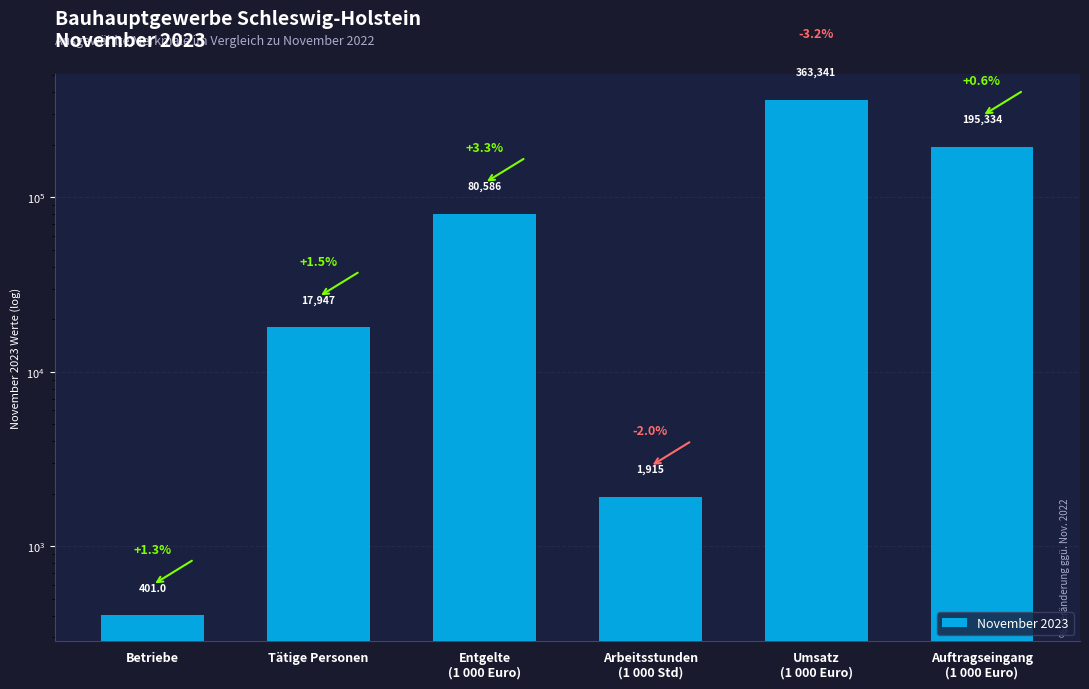

Approximately how many times larger is the value at Entgelte
(1 000 Euro) compared to Betriebe?

201.0